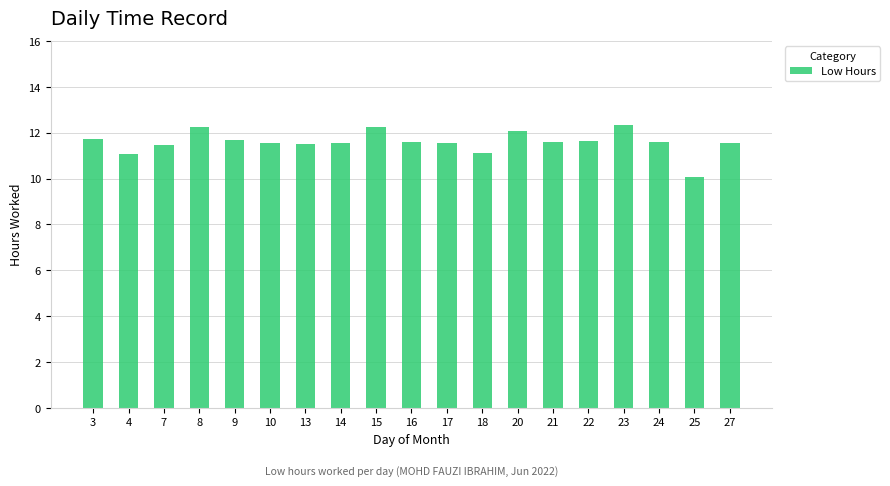

What is the minimum value shown in the chart?

10.1